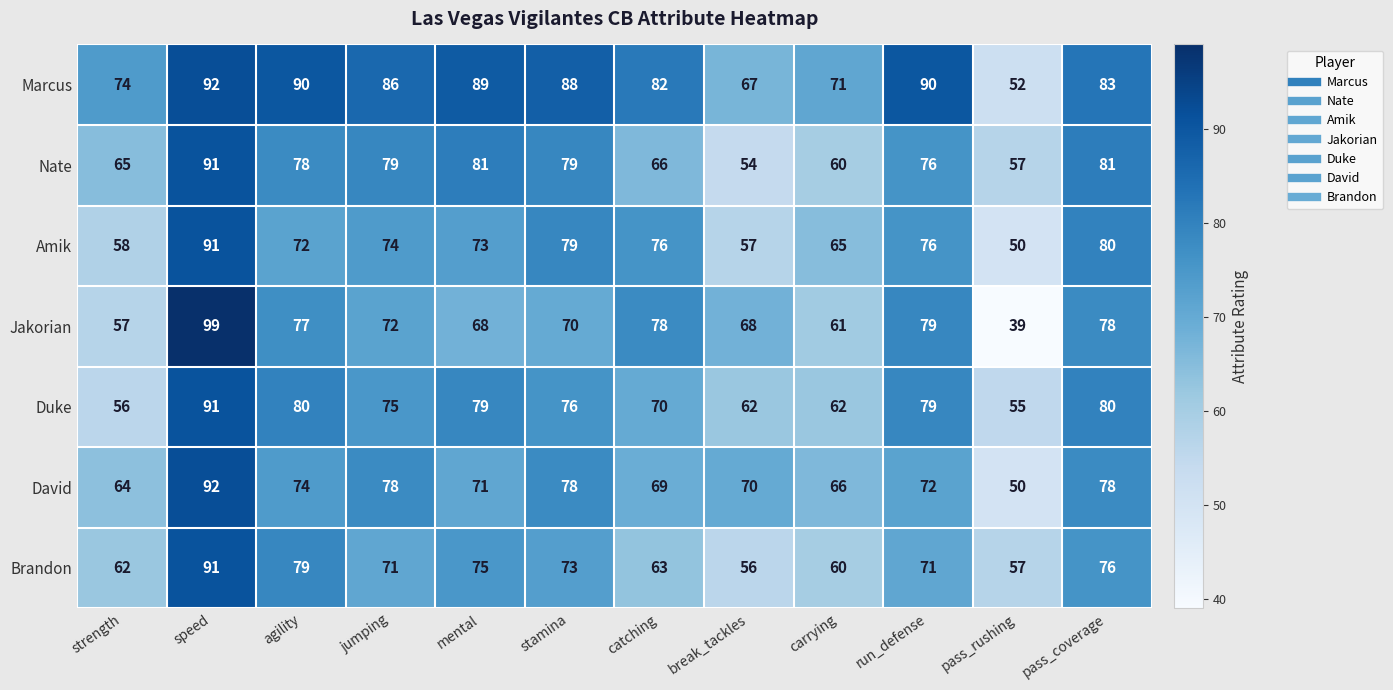

What is the difference between the highest and lowest values at pass_coverage?

7